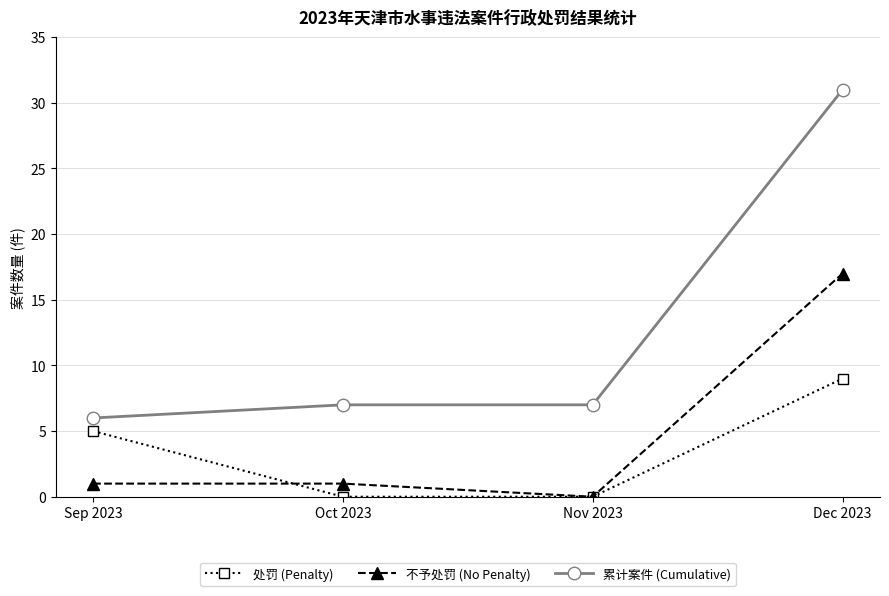

What is the label of the 3rd point from the right?

Oct 2023